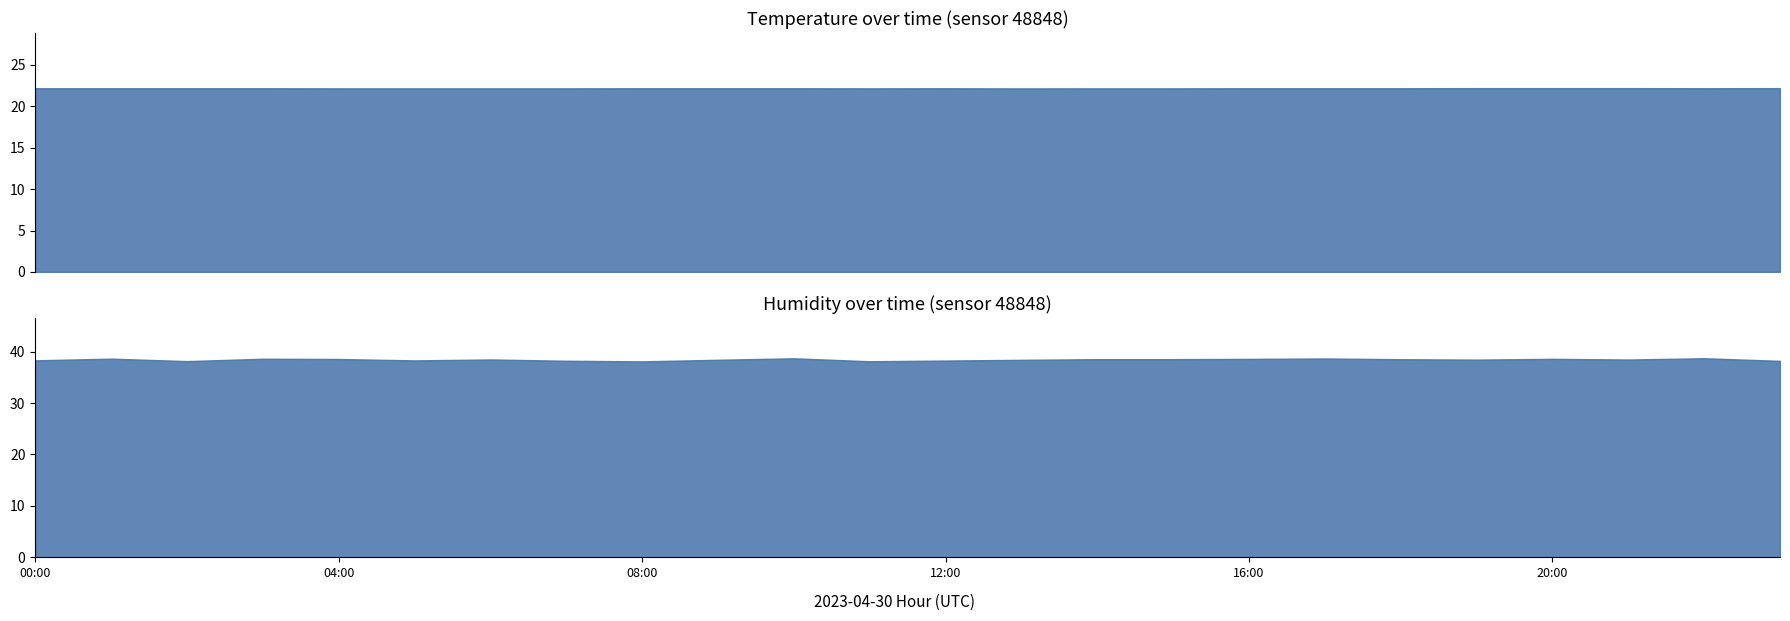

At which category does temperature reach its first local peak?

12